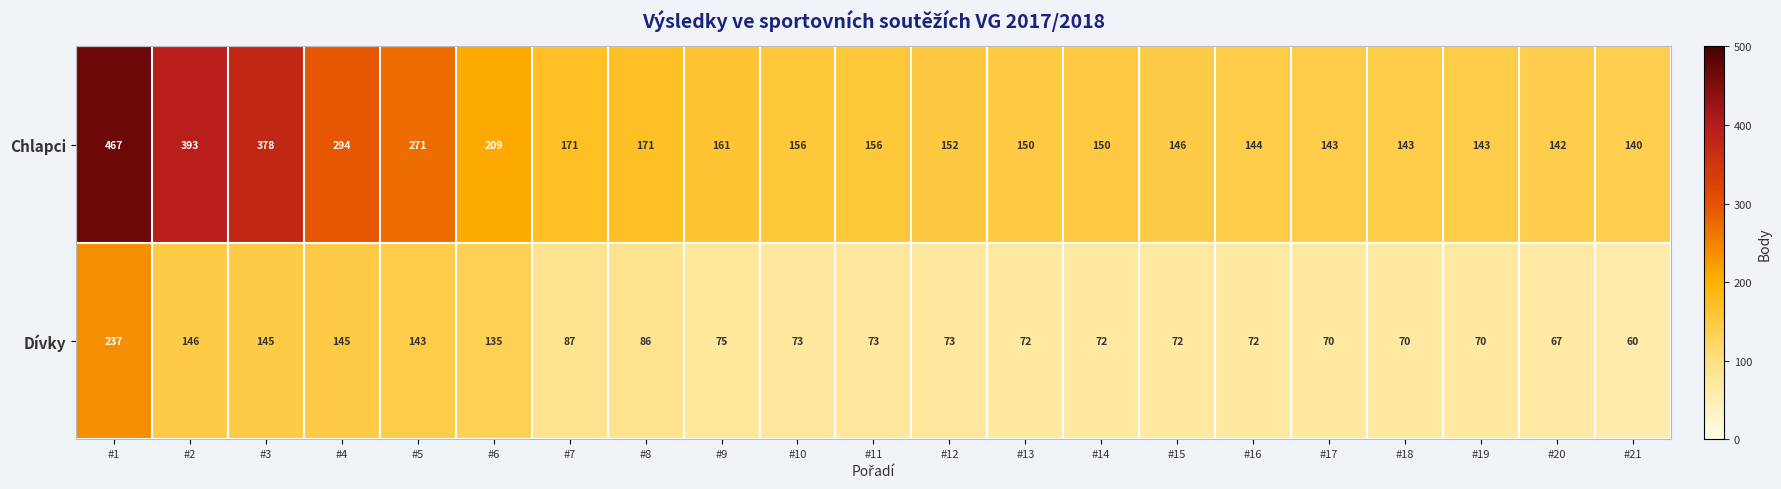

Rank the series at #15 from highest to lowest value.

Chlapci, Dívky